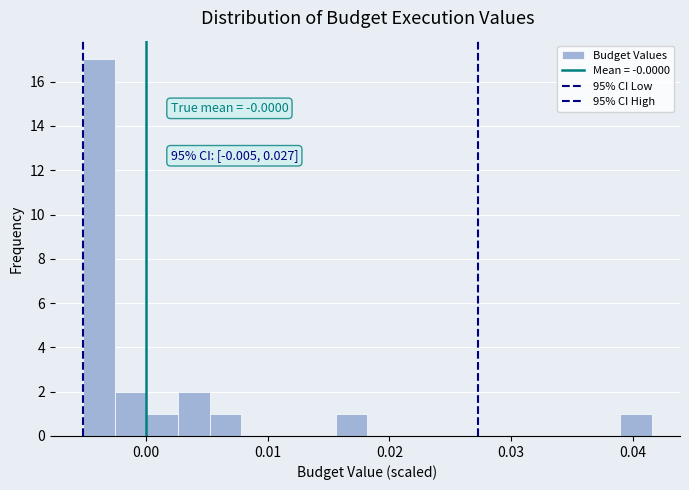

Around what value on the x-axis is the tallest bar? Give the approximate position of its centre, as read against the axis.

-0.004